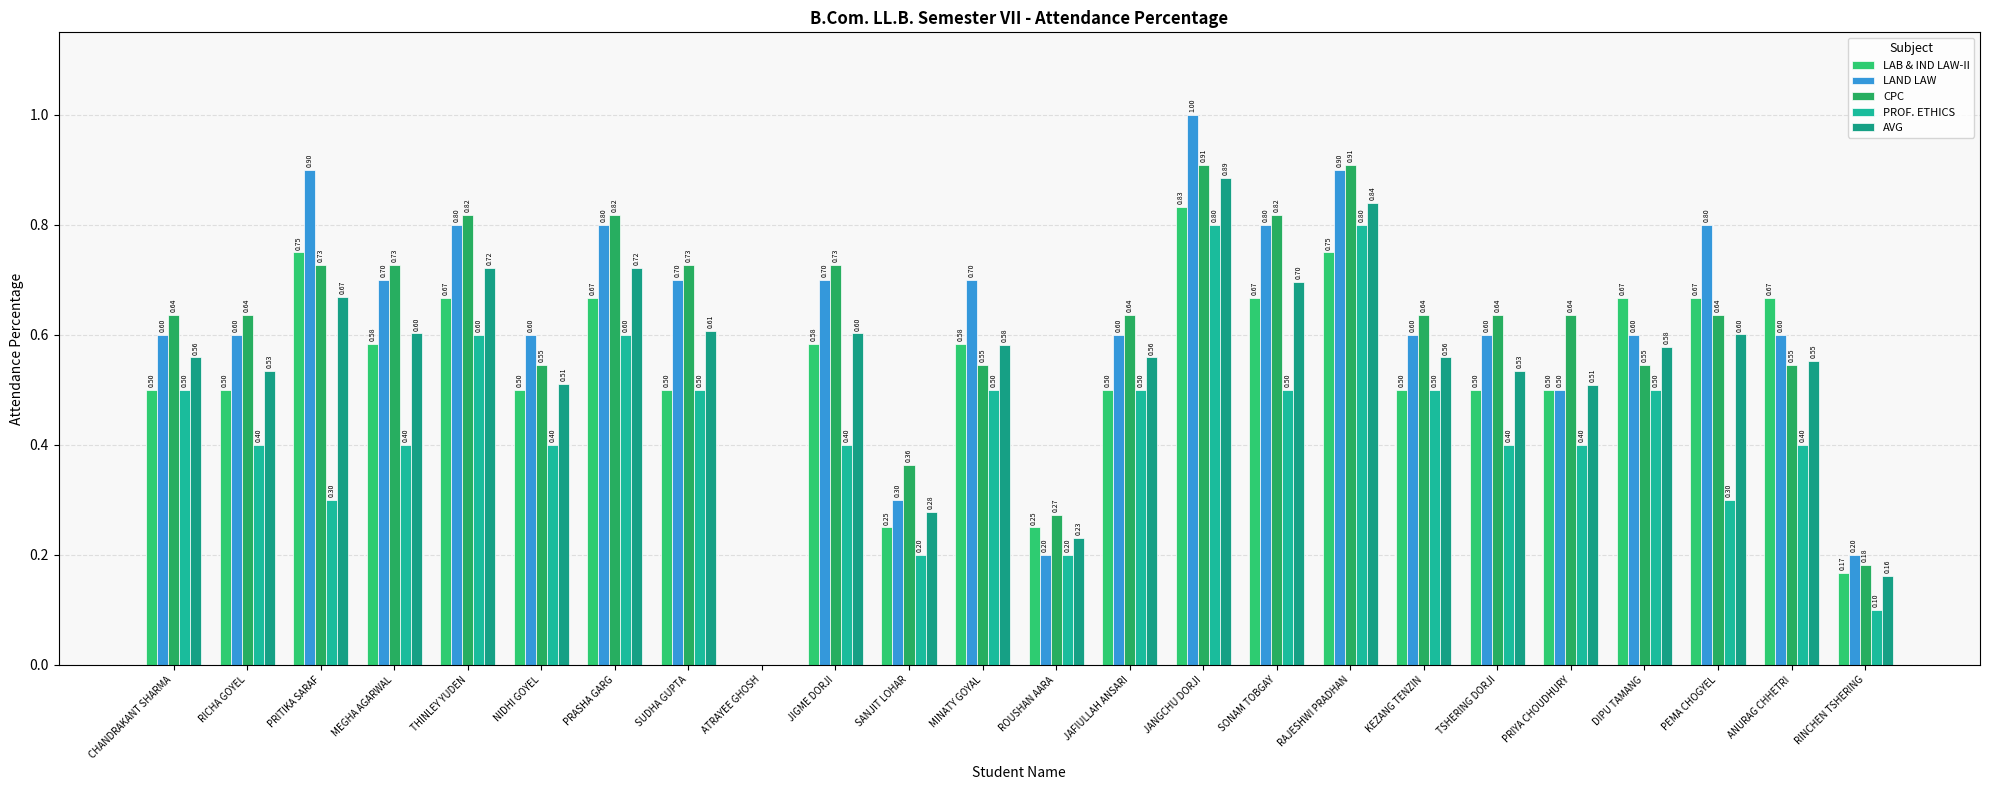

How many PROF. ETHICS values are between 0 and 1?

24